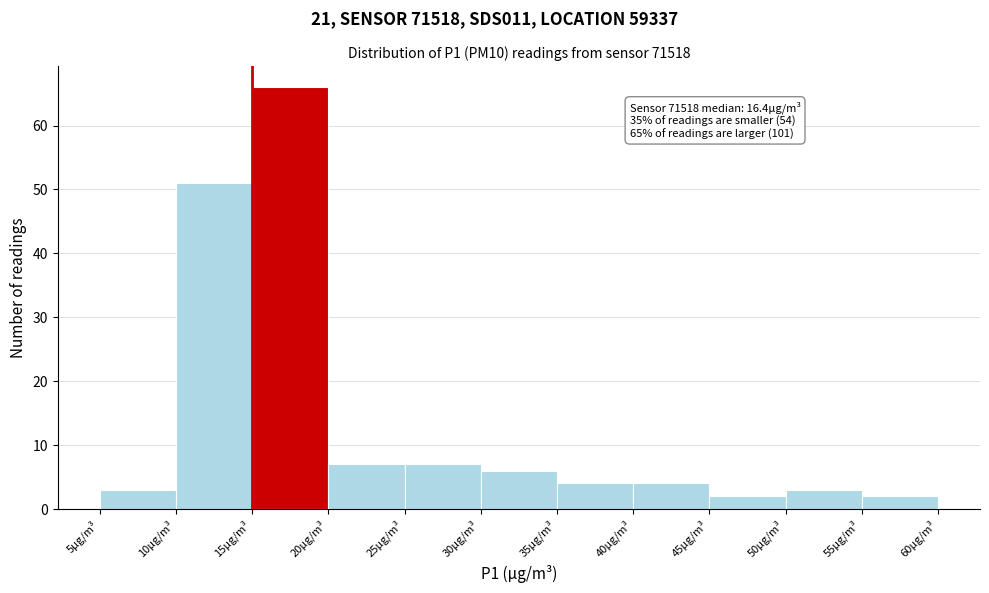

Over which range of the x-axis is the bar tallest?

15 to 20